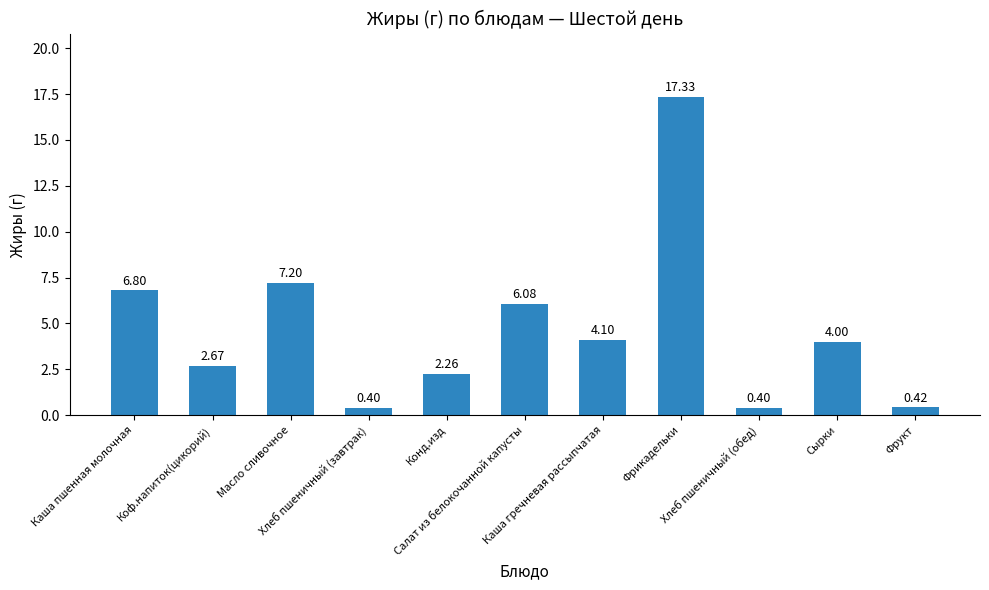

What is the sum of all values?

51.7